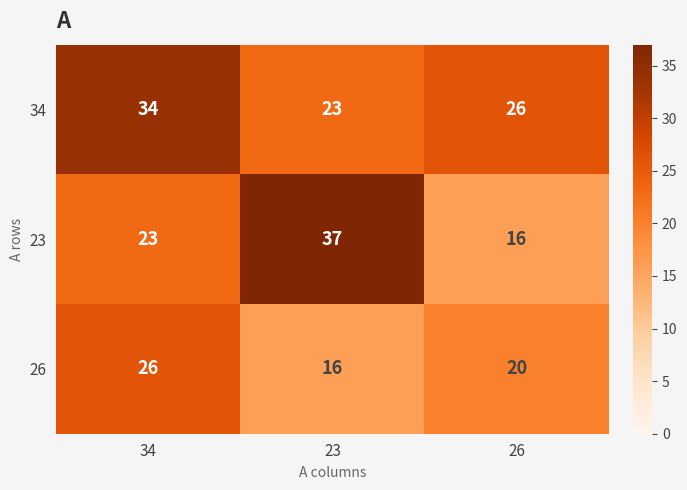

List the series in order of their peak value, lowest first.

26, 34, 23